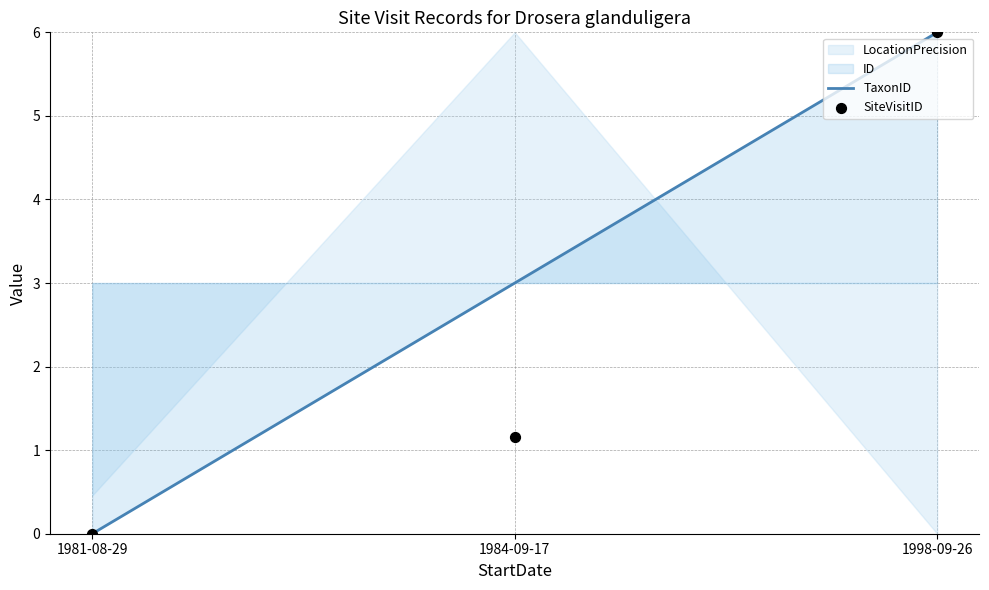

Which series has the largest total across all categories?

TaxonID